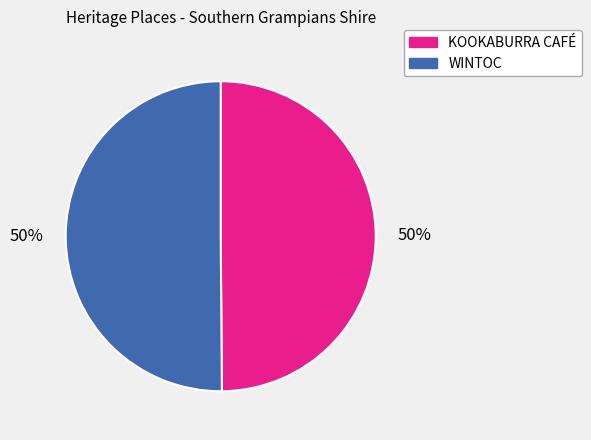

How many segments does this pie chart have?

2